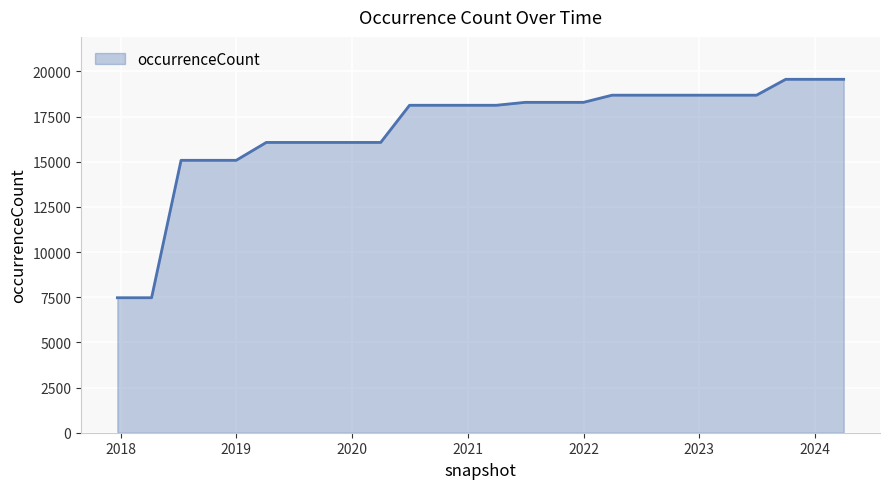

Count the number of data series in this chart.

1